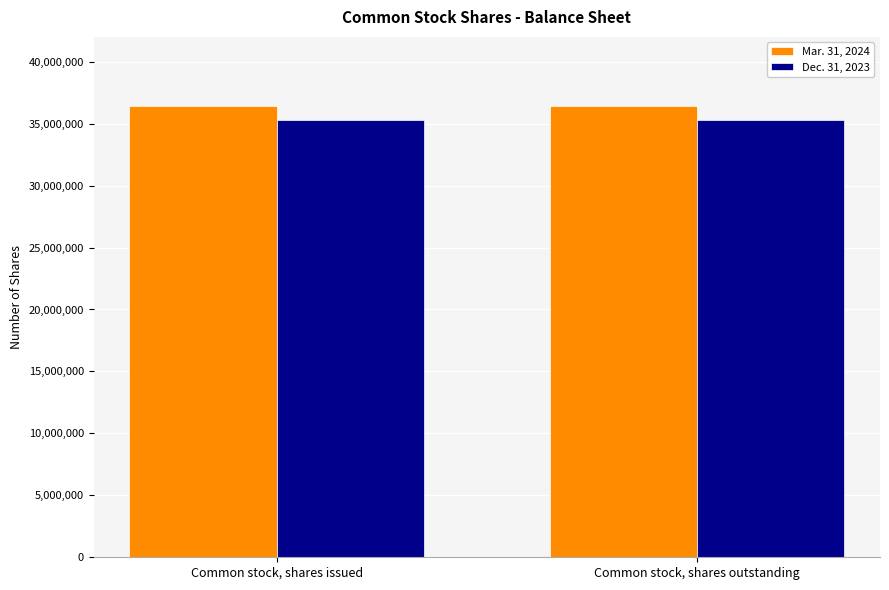

The Dec. 31, 2023 series shows 52858273 at Common stock, shares outstanding. True or false?

False